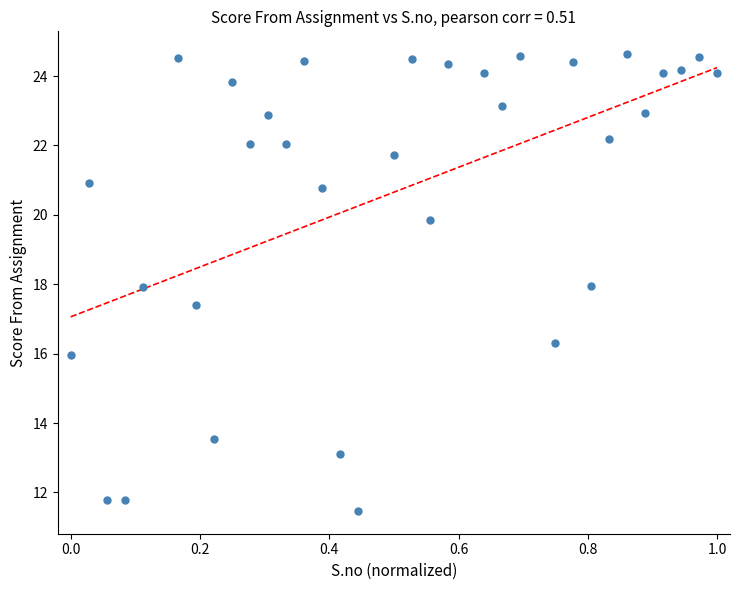

What is the range of X values (max minus min)?

1.0